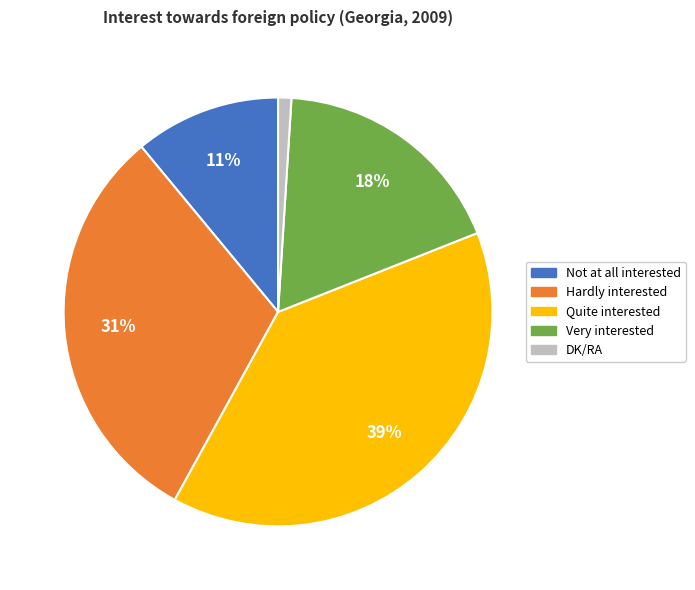

To the nearest percent, what percentage of the pie is Not at all interested?

11%